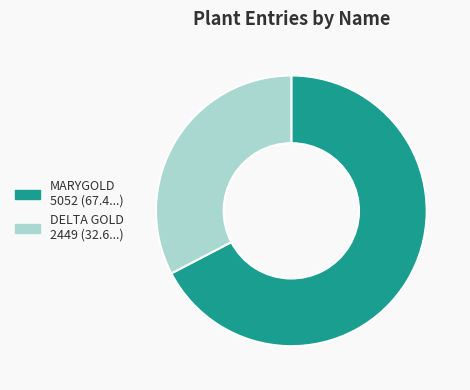

What is the ratio of the value at DELTA GOLD to the value at MARYGOLD?

0.5